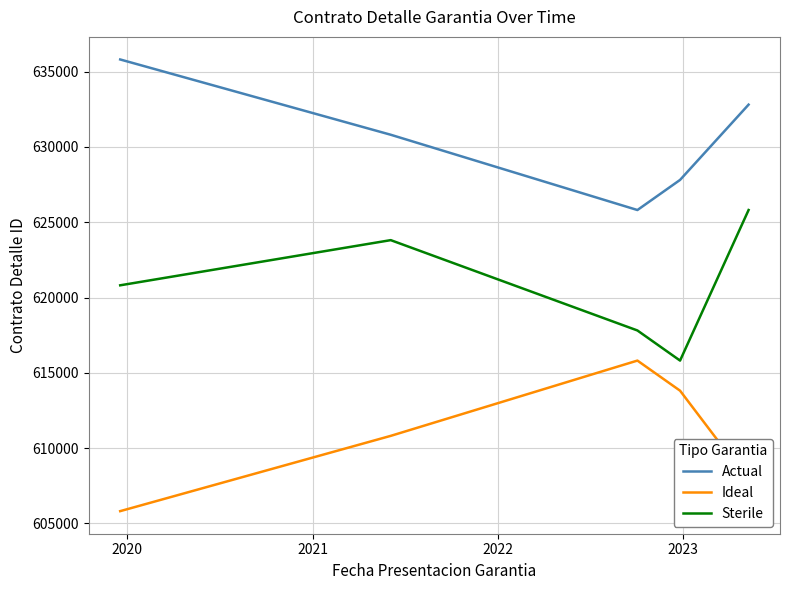

What is the difference between the maximum and minimum values in the Sterile series?

10000